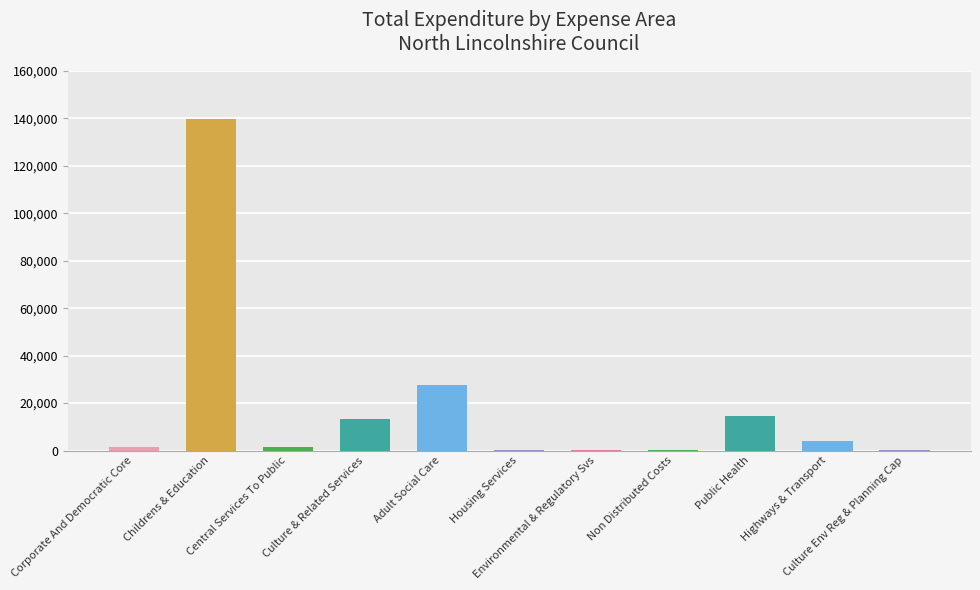

Is it true that the value at Environmental & Regulatory Svs is 328.8?

True